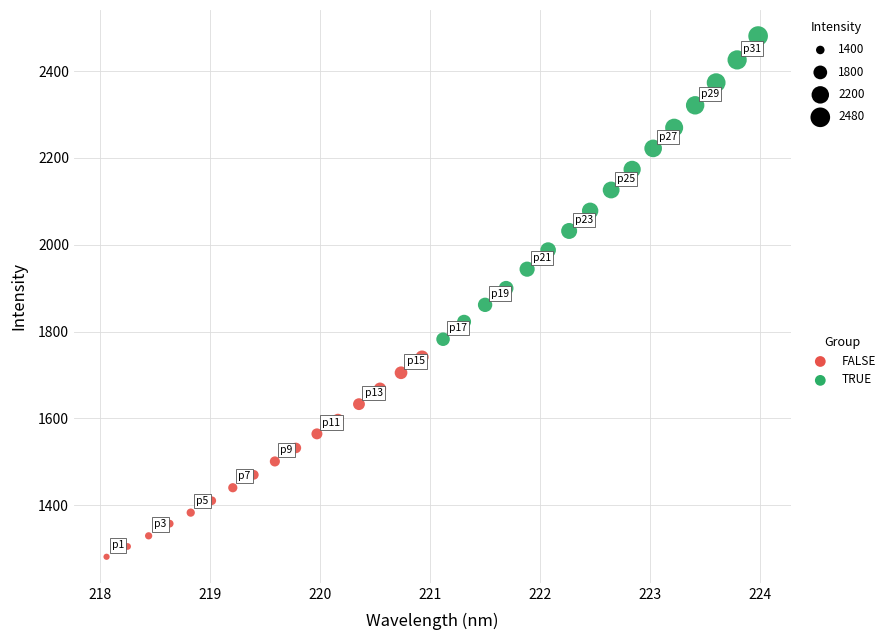

Which series has the largest Y range (max minus min)?

TRUE